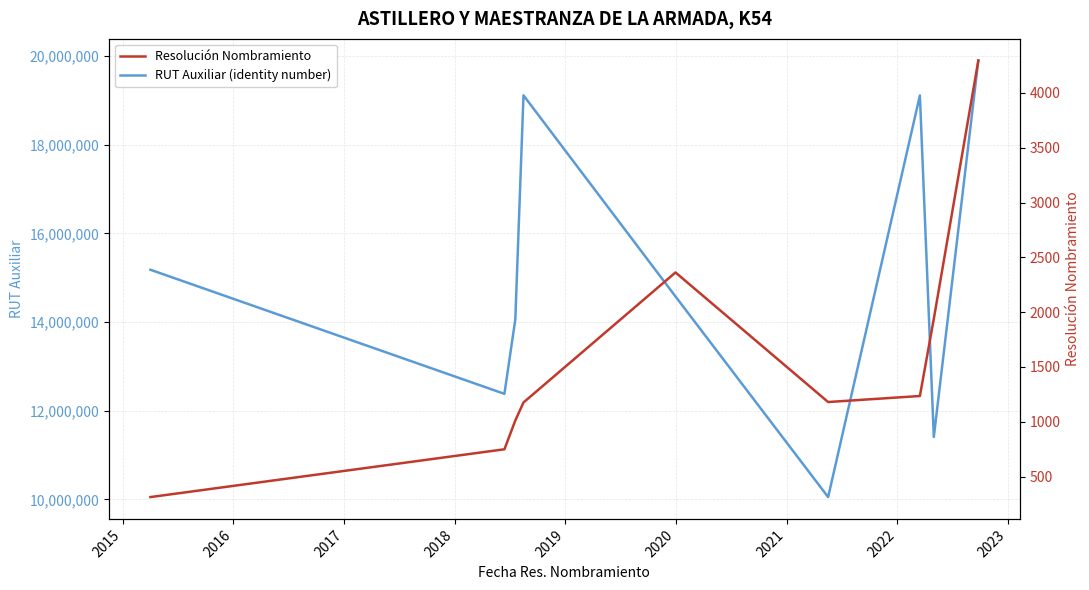

What is the highest value of the RUT Auxiliar (identity number) series?

19895096